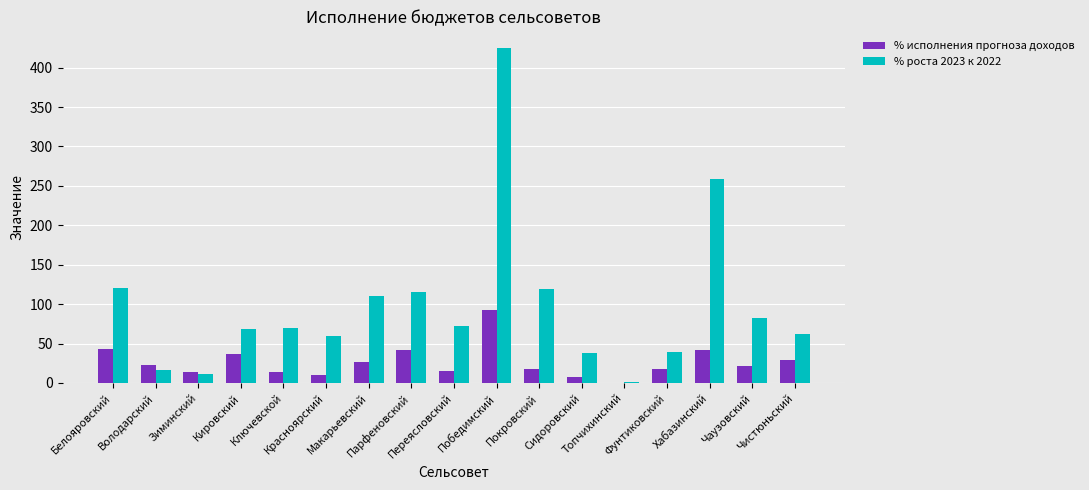

Which series has the largest total across all categories?

% роста 2023 к 2022